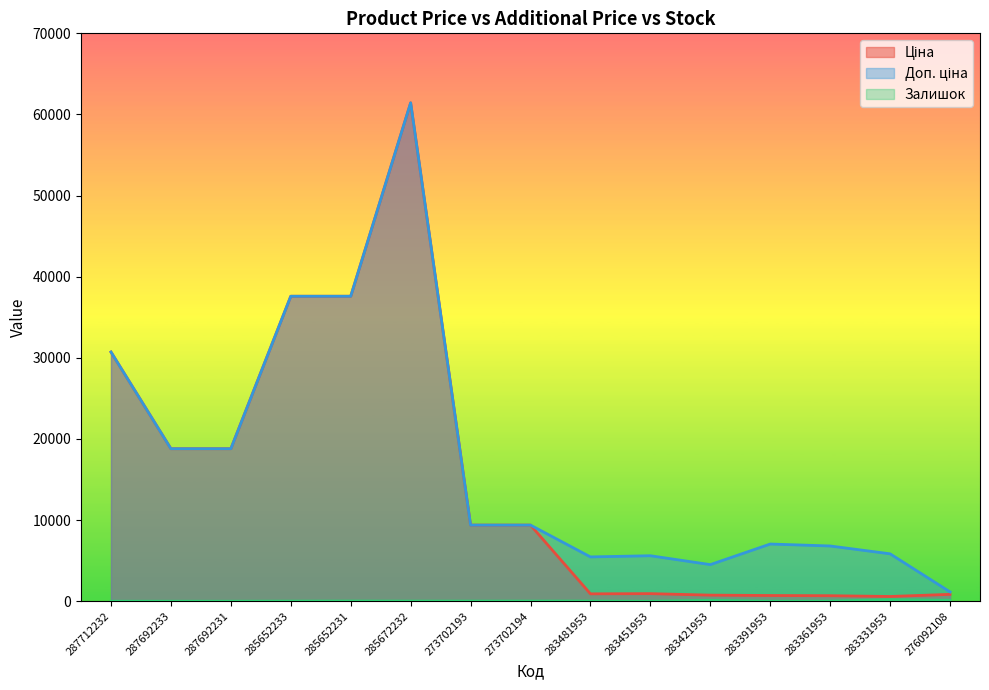

At which category does Залишок reach its first local peak?

285652231